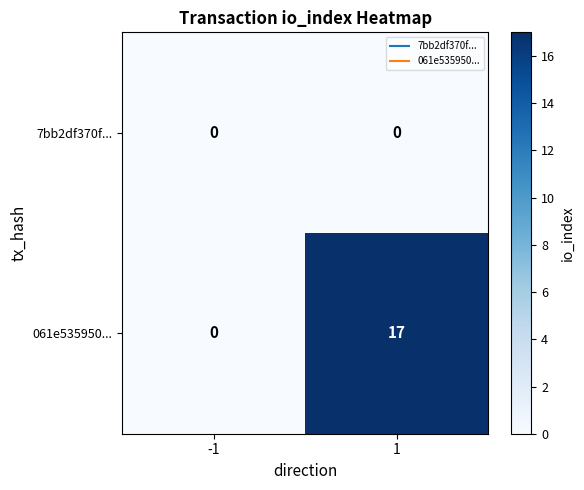

Reading right to left, transcribe all the data shown in this chart.

7bb2df370f...: 0	0
061e535950...: 17	0